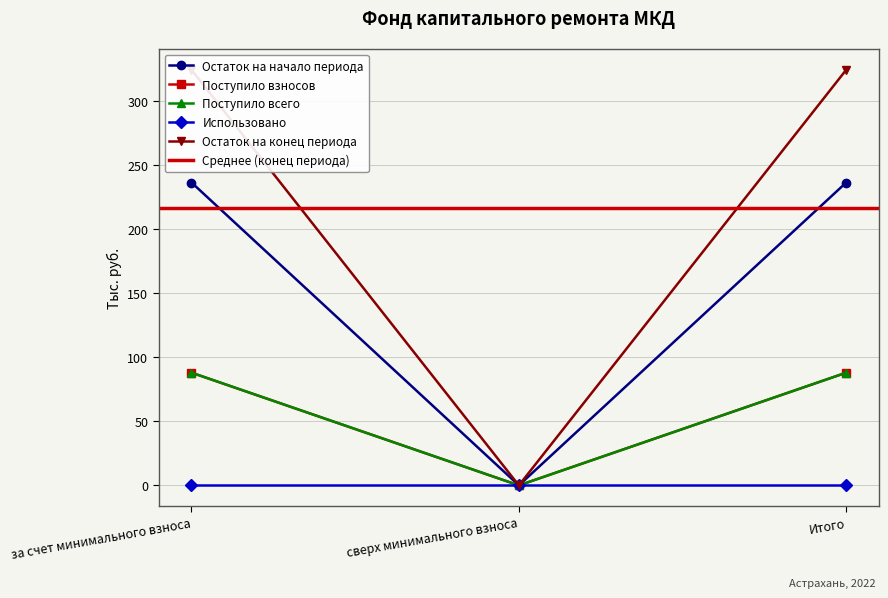

What is the sum of the Поступило всего values at сверх минимального взноса and Итого?

87.9